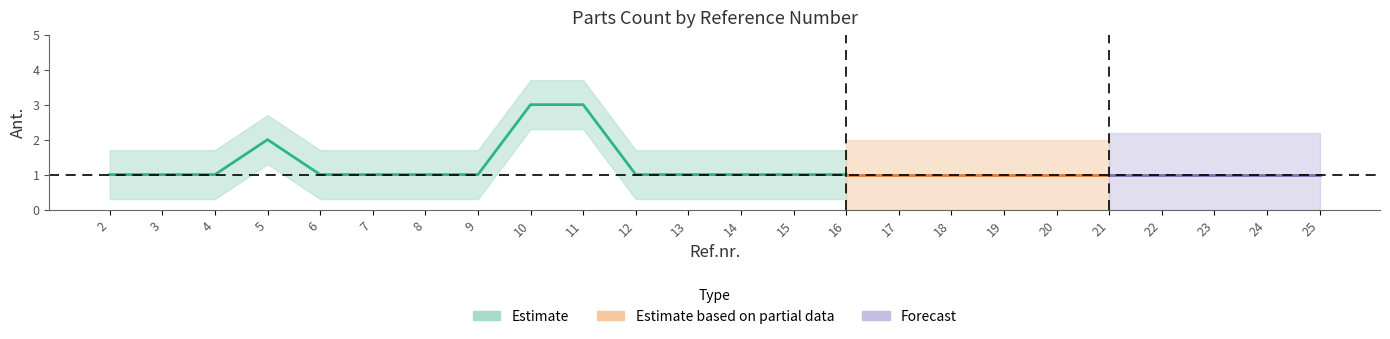

Where is the data nearest to the value 2?

5